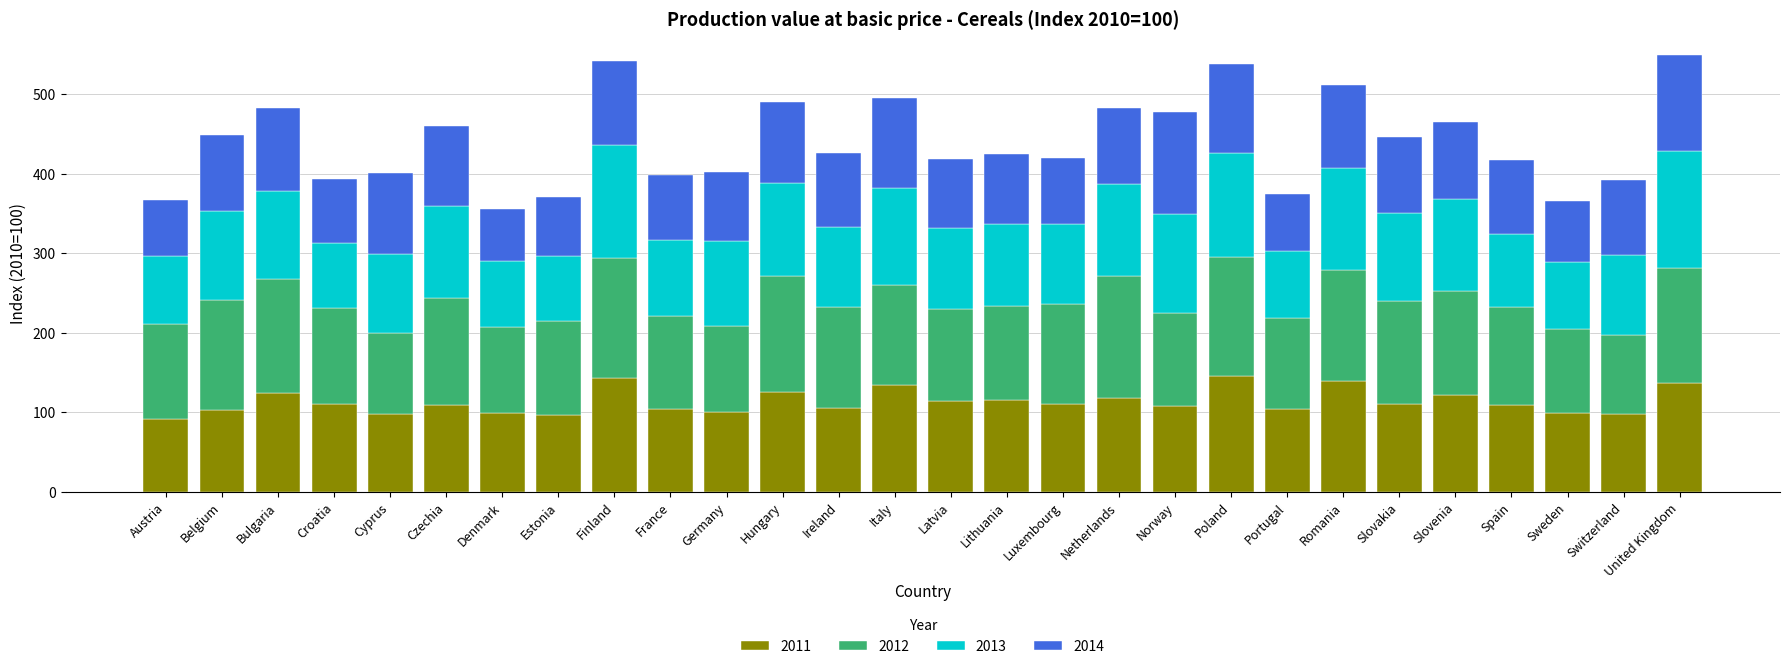

The value of 2011 at Luxembourg is 25.4. True or false?

False